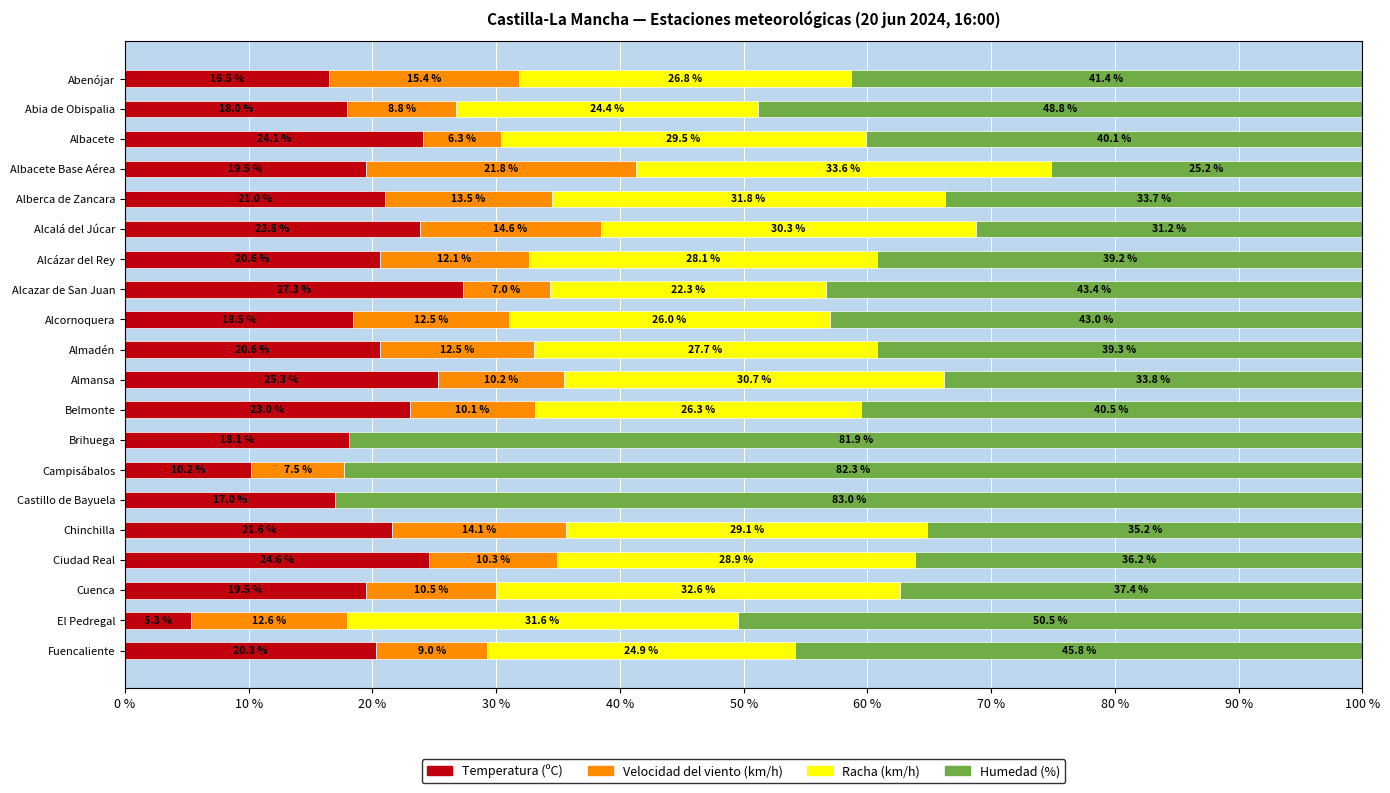

At which label does Temperatura (ºC) reach its peak?

Alcazar de San Juan